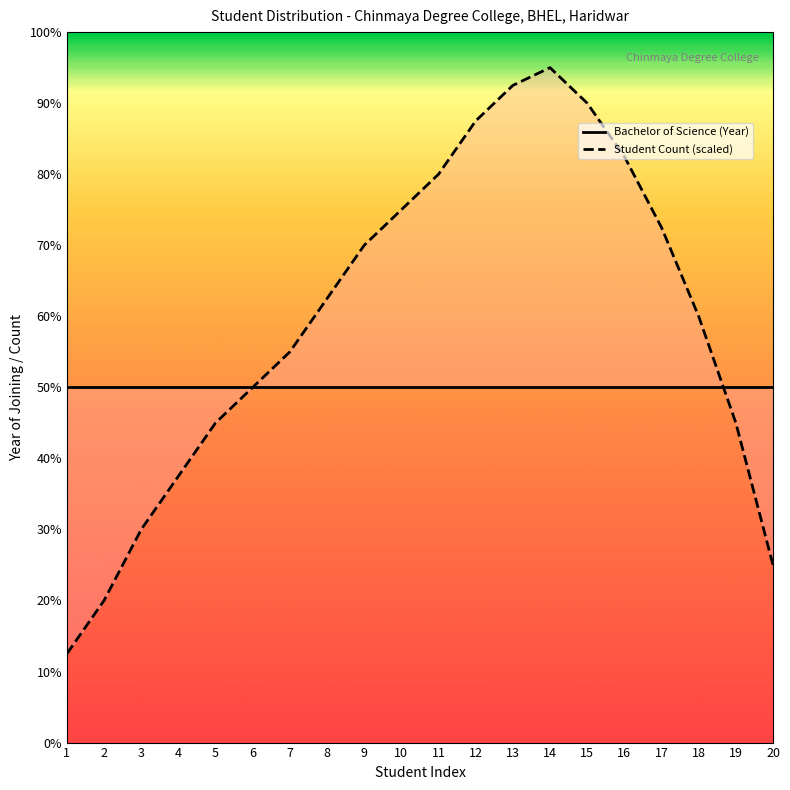

Does the chart have visible grid lines?

No